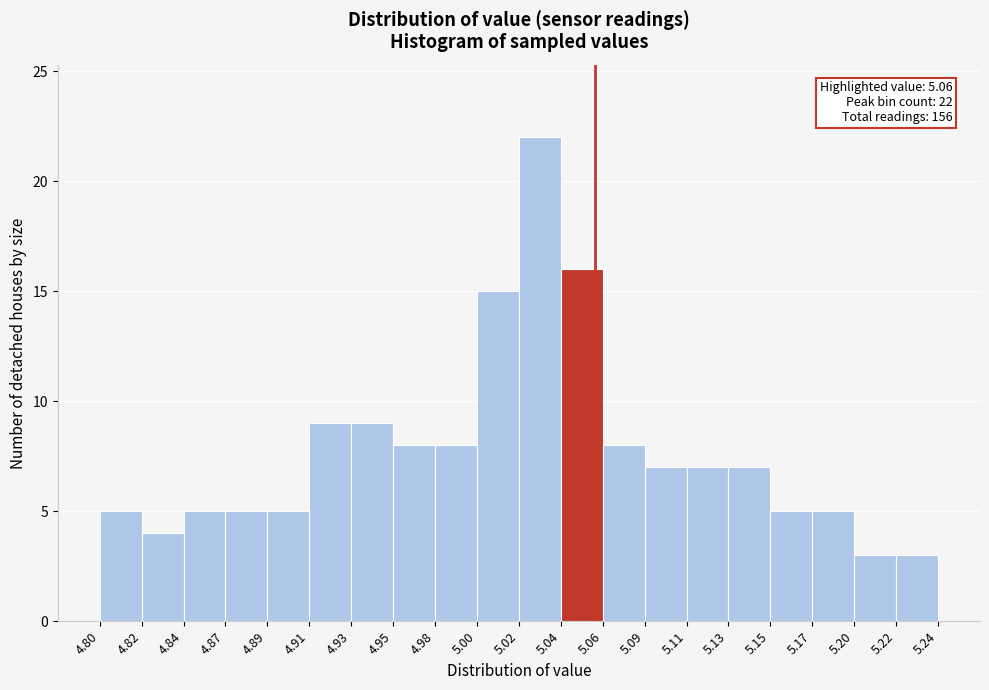

Which range on the x-axis has the tallest bar?

5.02 to 5.04